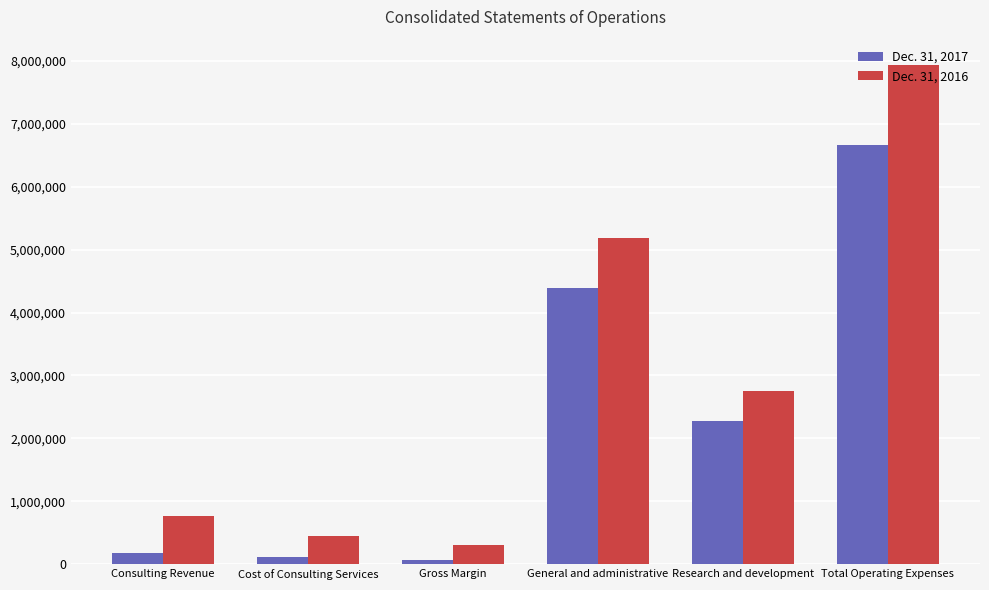

What are all the series names shown in the legend?

Dec. 31, 2017, Dec. 31, 2016